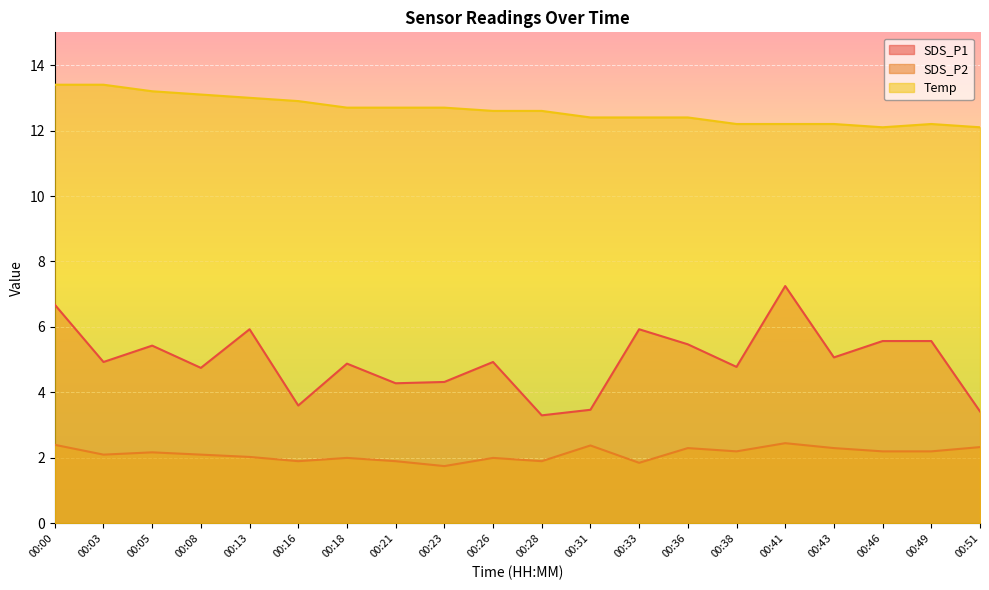

Which category has the lowest value across all series?

00:23